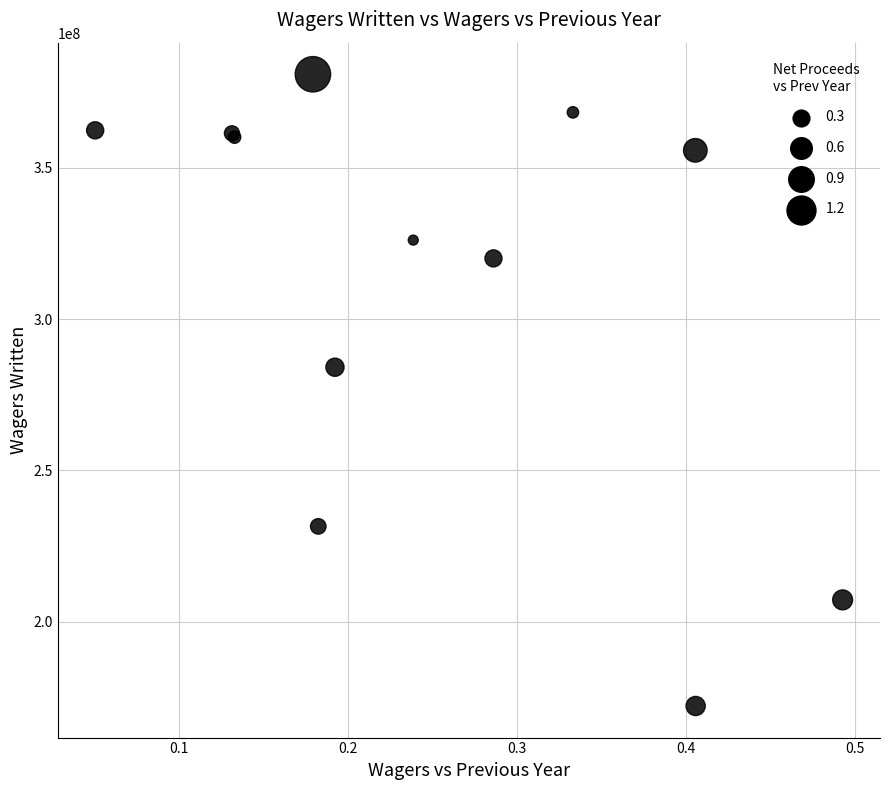

What Y value in the scatter plot is closest to 276533354?

284092998.3